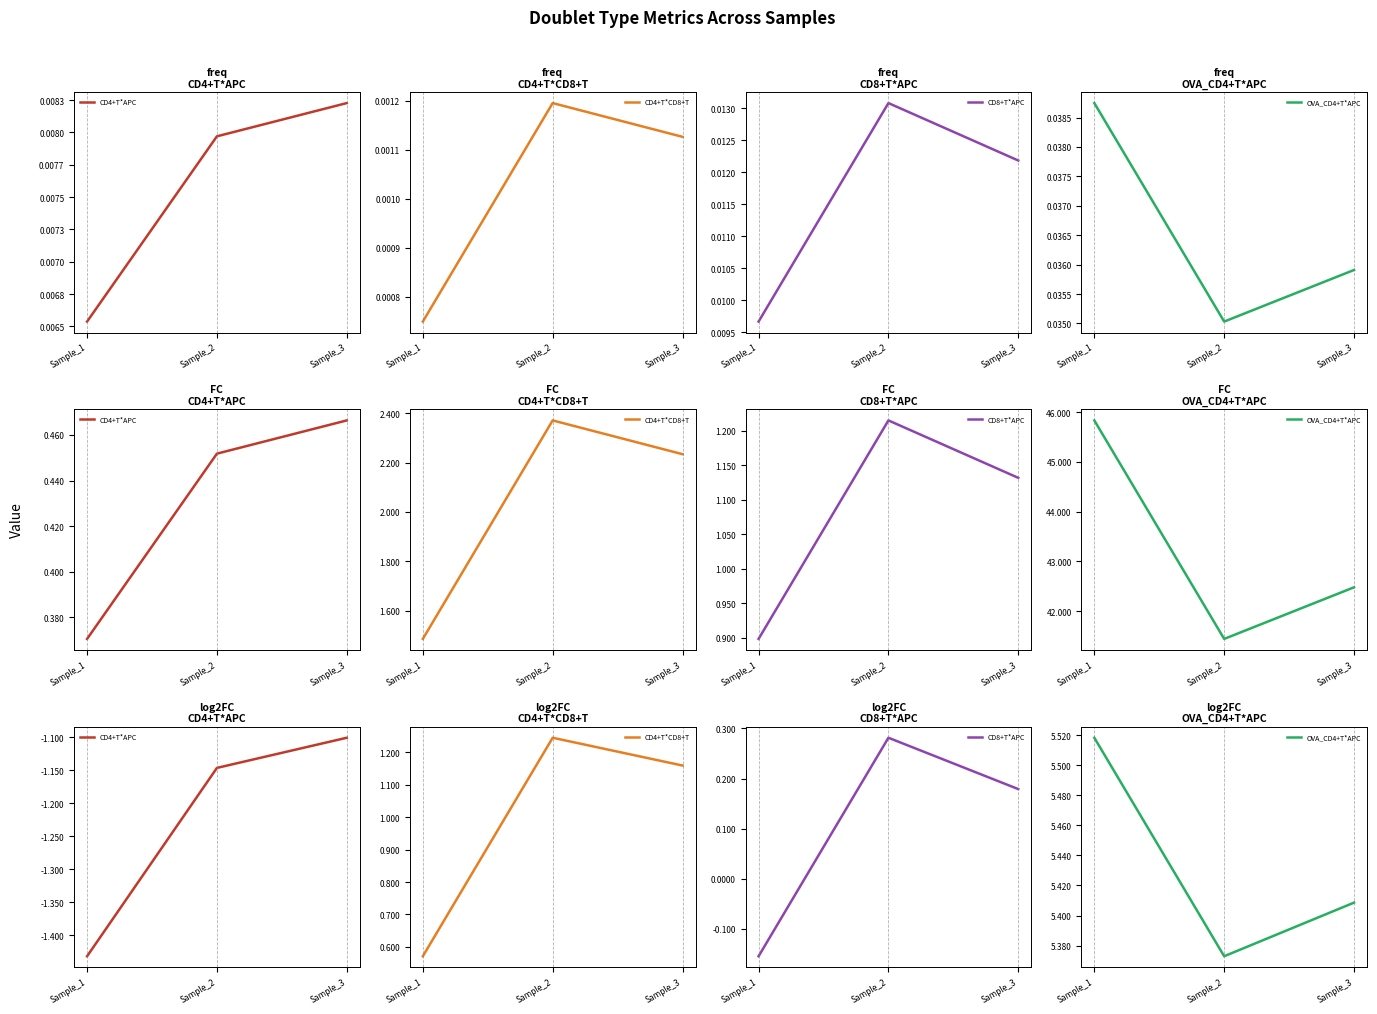

What is the difference between the highest and lowest values at Sample_2?

6.5